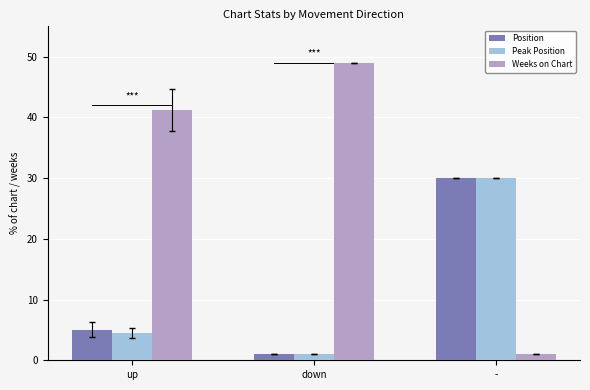

What position from the left is down?

2